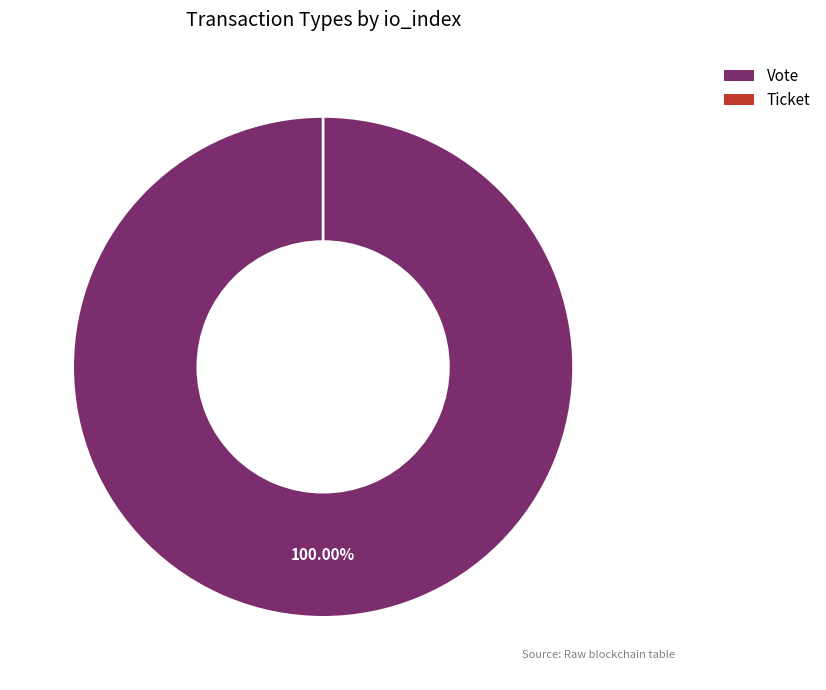

True or false: Ticket accounts for 0% of the total.

True